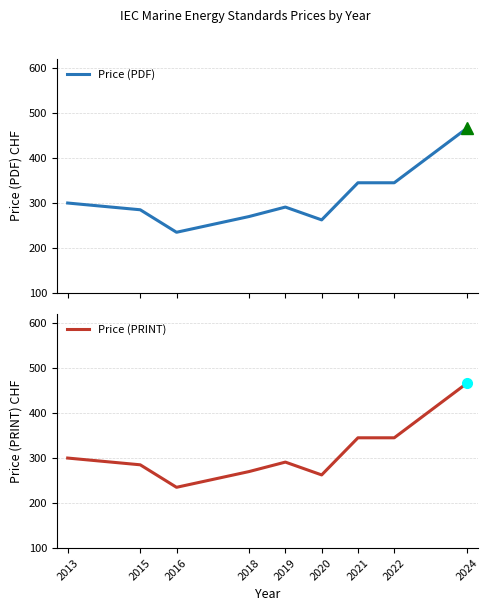

Rank the categories by Price (PRINT) value from highest to lowest.

2024, 2021, 2022, 2013, 2019, 2015, 2018, 2020, 2016